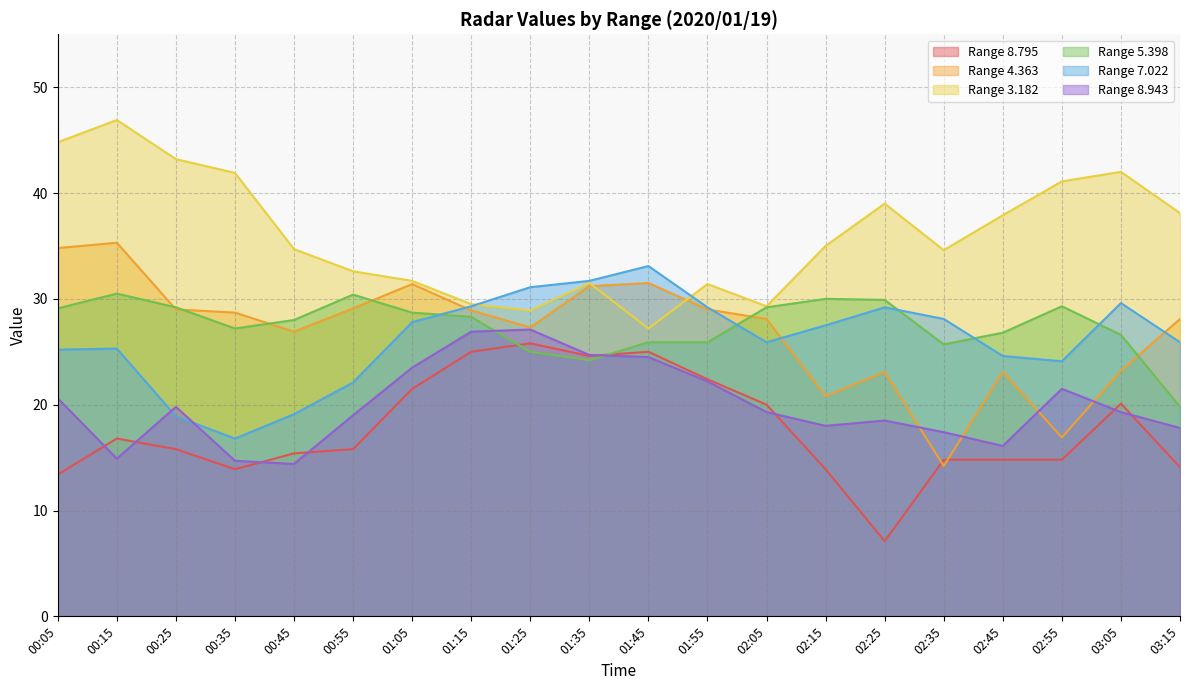

Does the chart have visible grid lines?

Yes